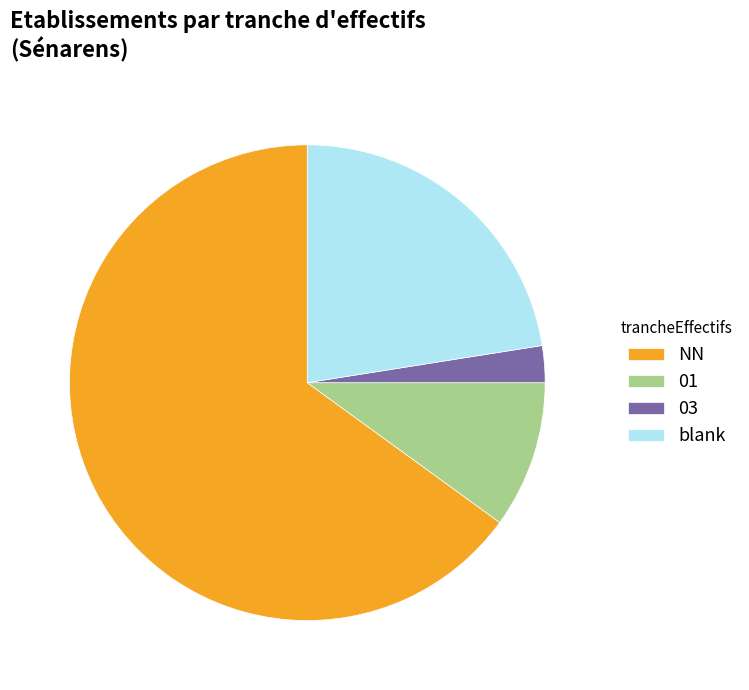

Do NN and 03 together represent more than half of the pie?

Yes